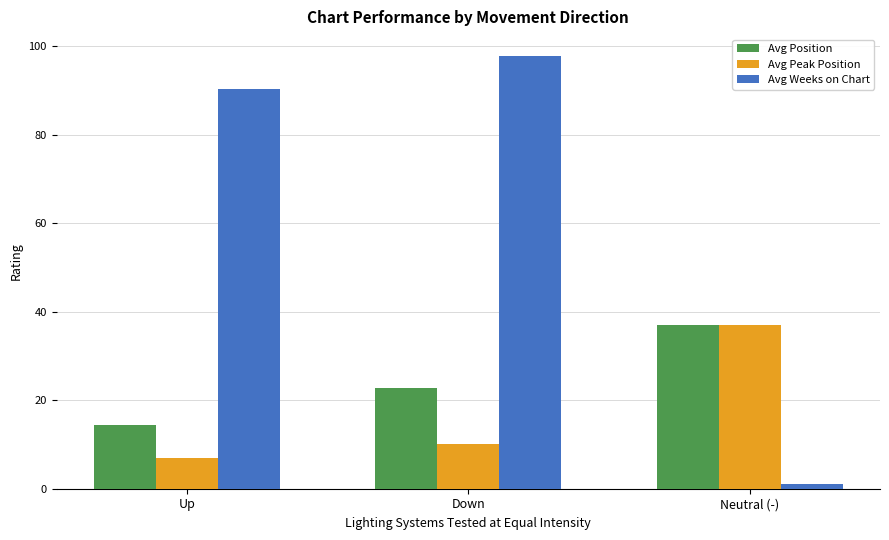

Which series has the widest spread of values?

Avg Weeks on Chart